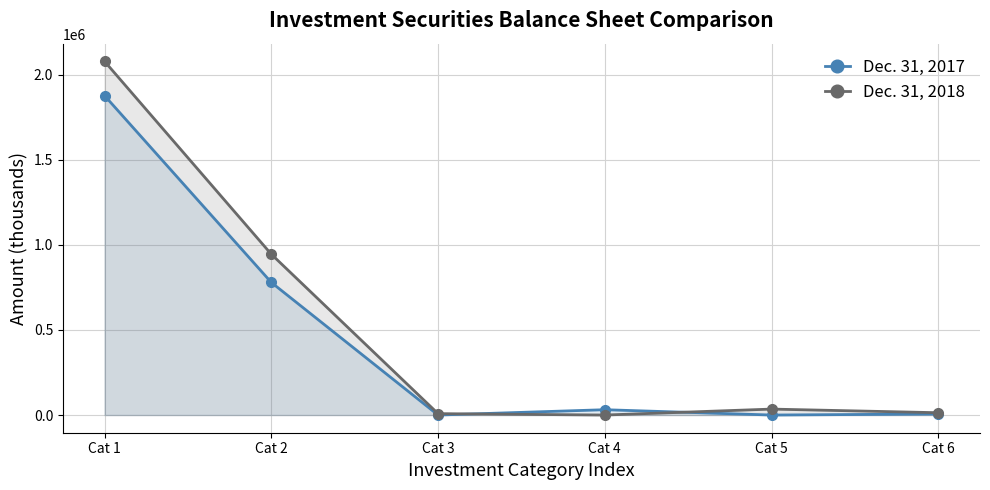

Between which two adjacent categories do Dec. 31, 2017 and Dec. 31, 2018 first intersect?

Cat 3 and Cat 4